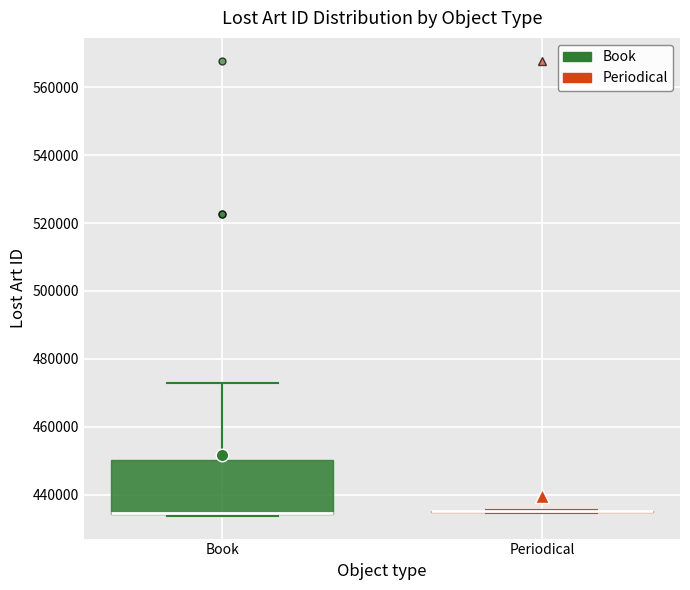

Where does the upper whisker of the box for Book end on the y-axis? The values are not printed on the chart, so give them approximately, as read against the axis.

472000